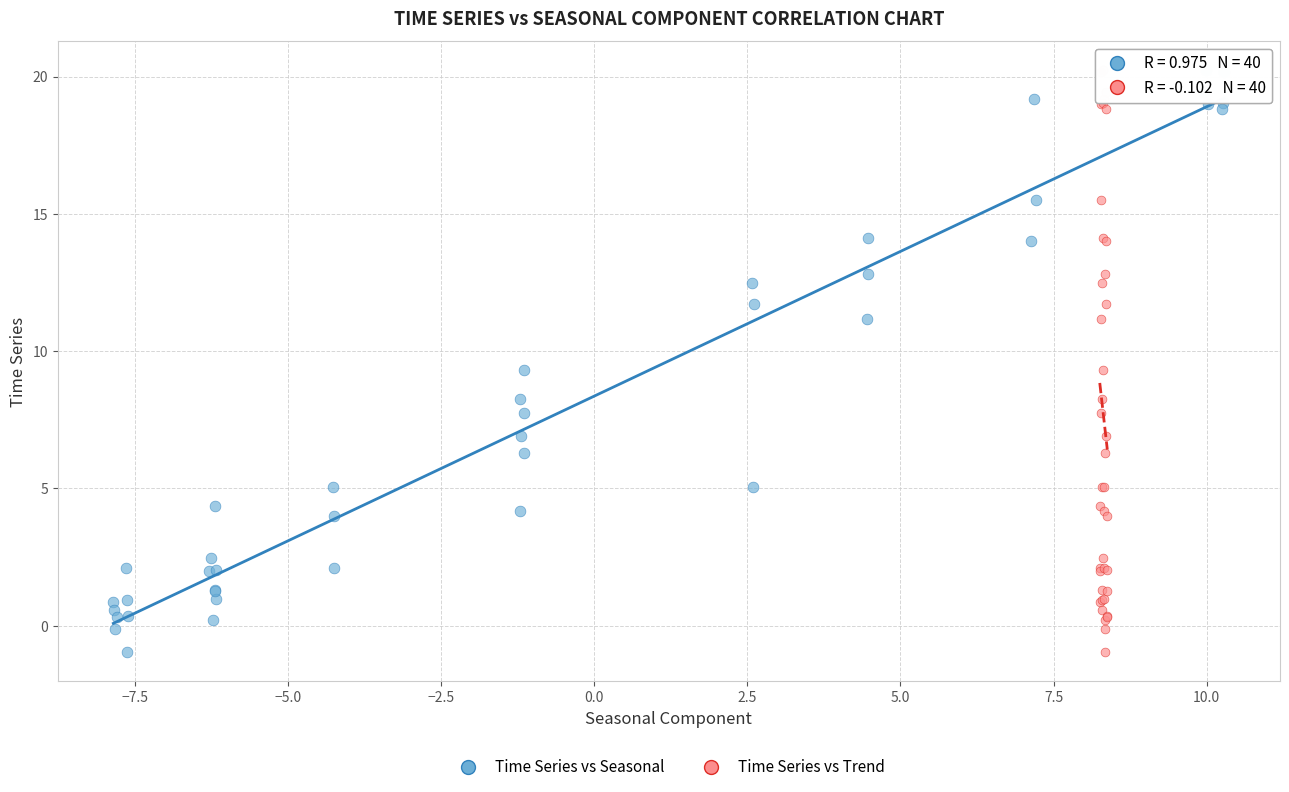

What are all the series names shown in the legend?

Time Series vs Seasonal, Time Series vs Trend